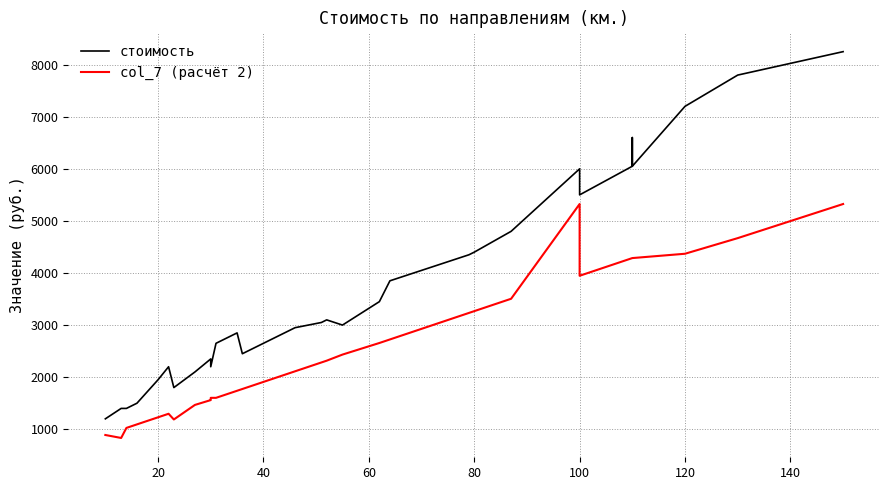

Rank the series by their maximum value, from highest to lowest.

стоимость, col_7 (расчёт 2)